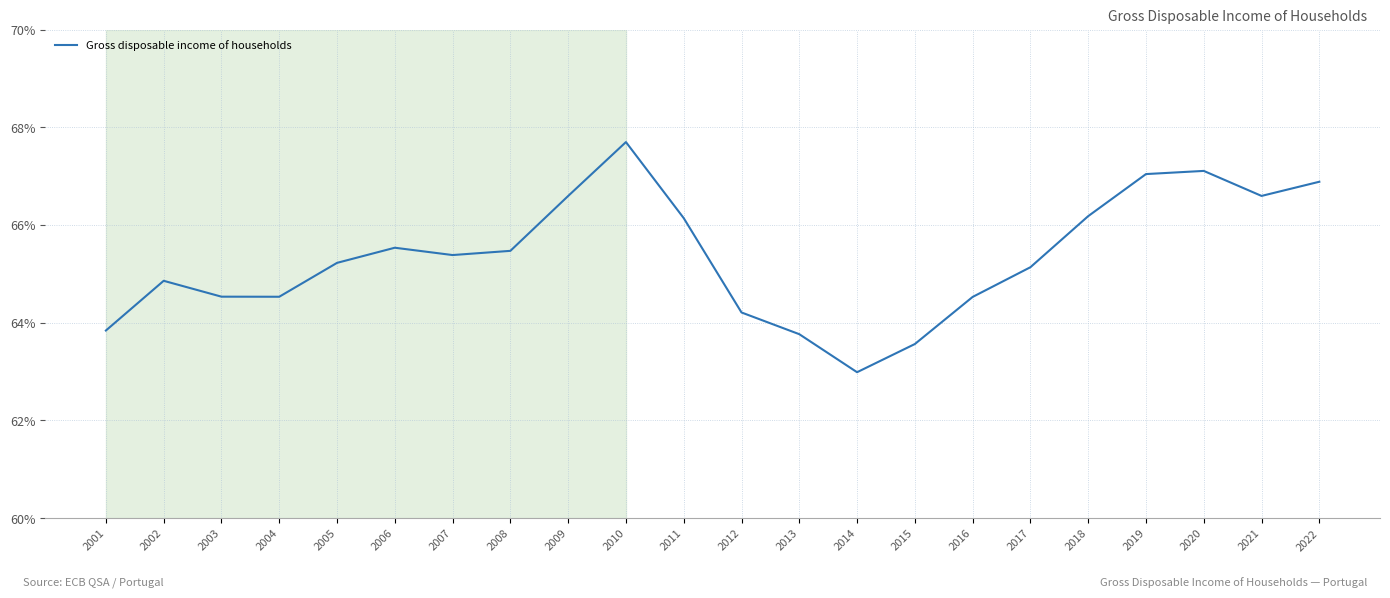

What is the greatest value displayed?

67.7